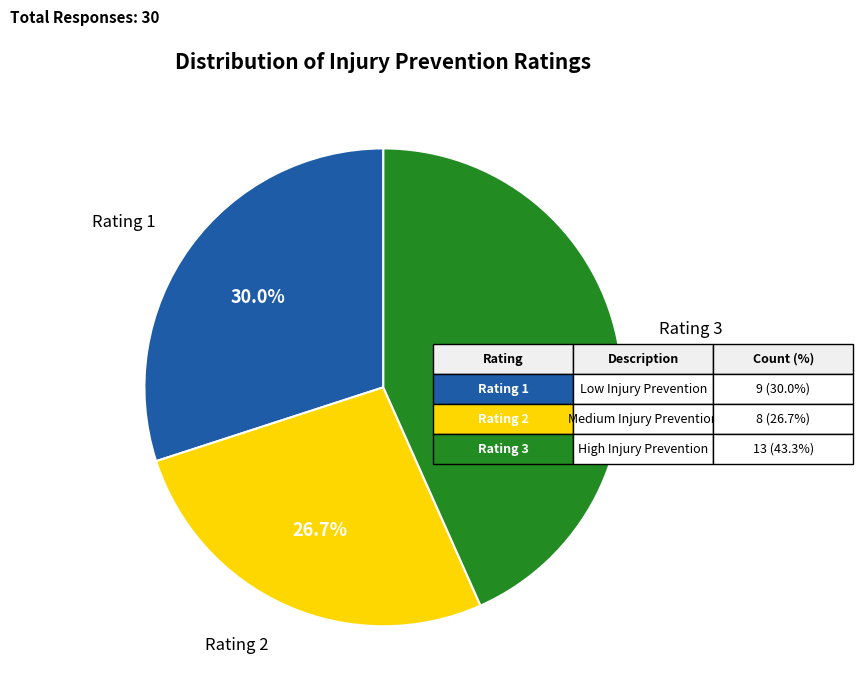

Combined, what portion of the pie is Rating 1 and Rating 3?

73.3%